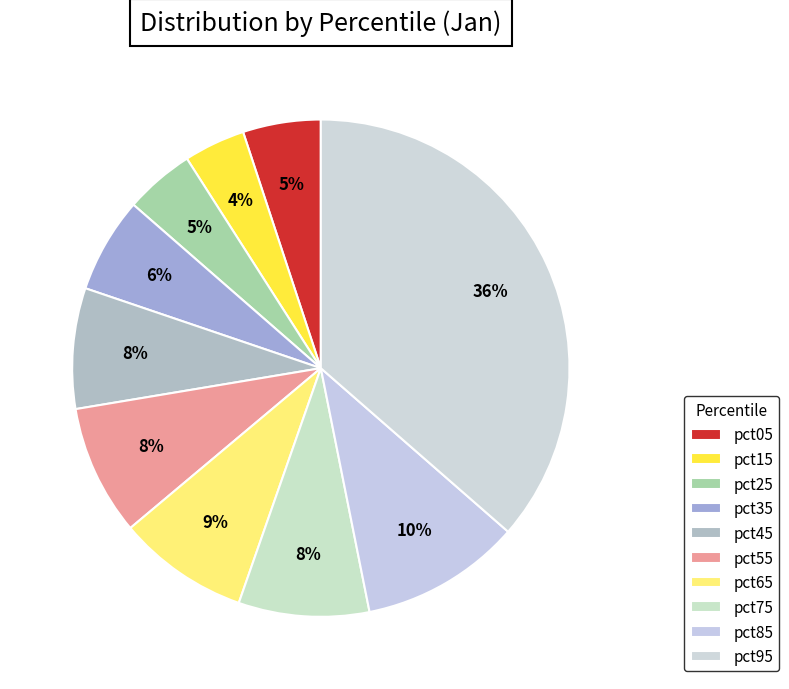

How many segments does this pie chart have?

10